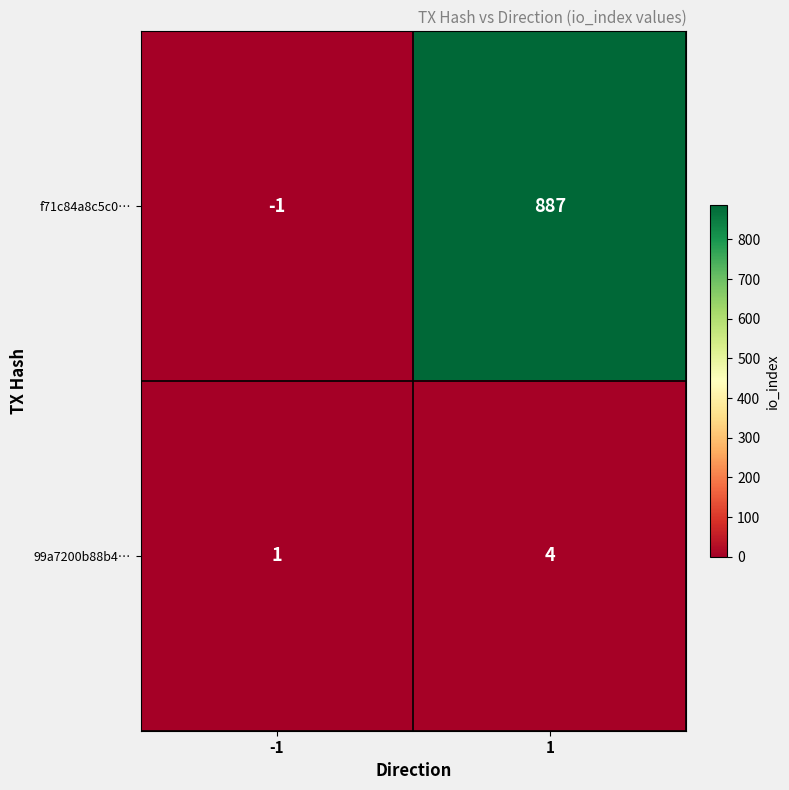

List the series in order of their overall mean, highest first.

f71c84a8c5c0…, 99a7200b88b4…